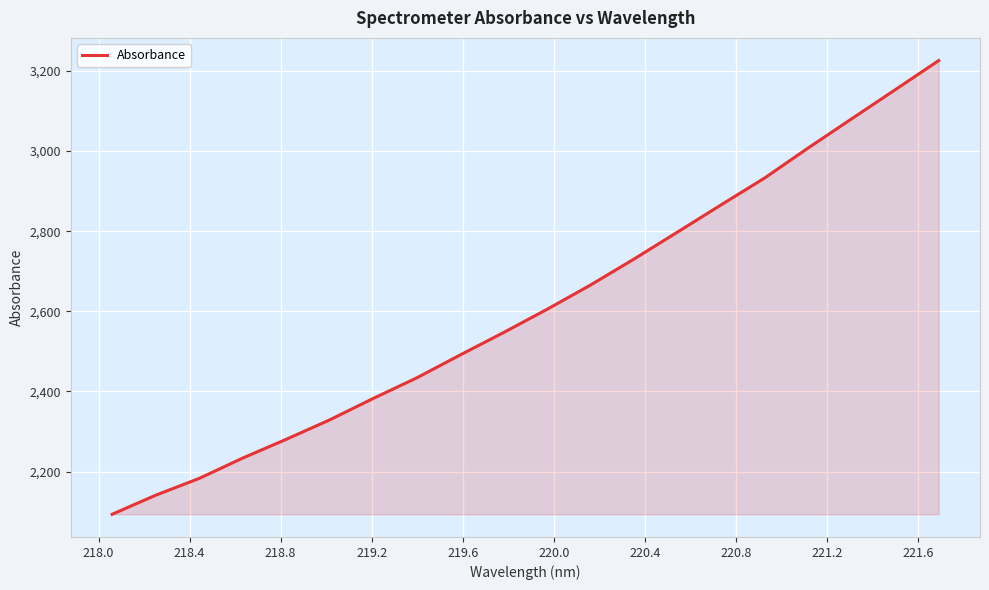

What is the maximum value shown in the chart?

3226.0